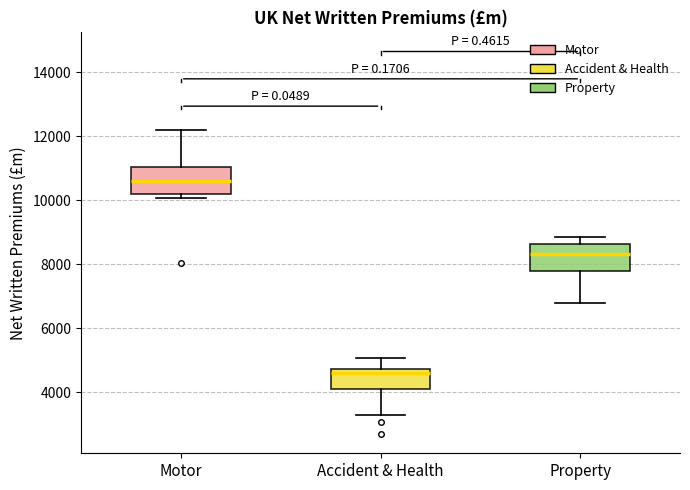

Reading left to right, transcribe this box plot: for each box, give where its median line is, the range the box spans, and where its two whiskers end, as read against the y-axis. The values are not printed on the chart, so give them approximately, as read against the axis.

Motor: median 10600, box 10200 to 11000, whiskers 10000 to 12200
Accident & Health: median 4600, box 4200 to 4800, whiskers 3200 to 5000
Property: median 8400, box 7800 to 8600, whiskers 6800 to 8800